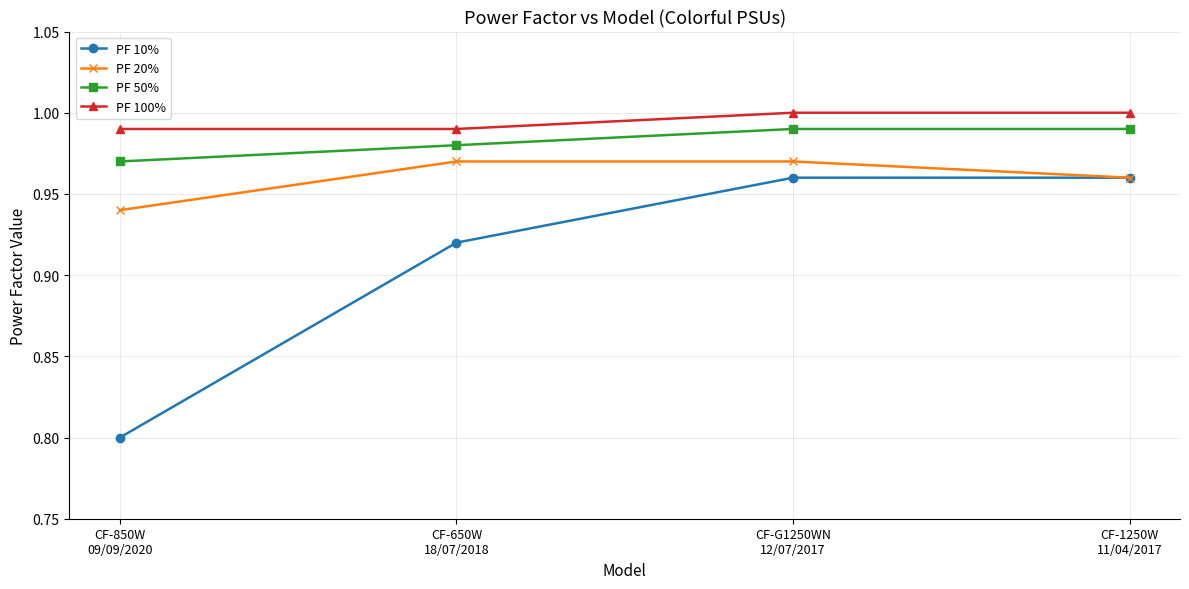

Which series has the largest total across all categories?

PF 100%